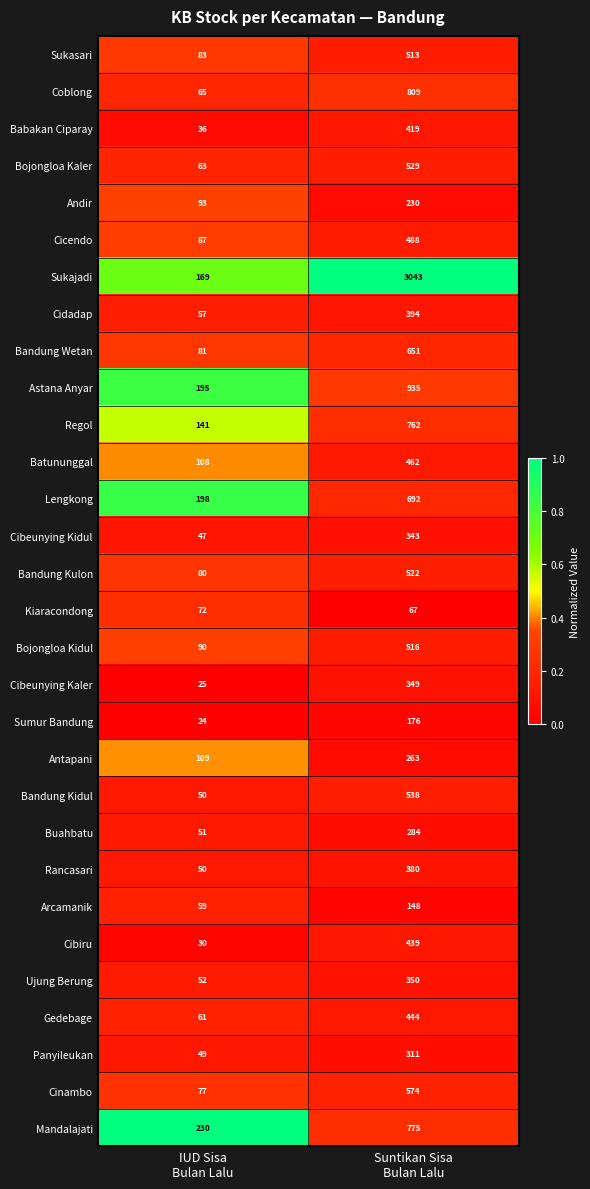

What is the minimum value shown in the chart?

24